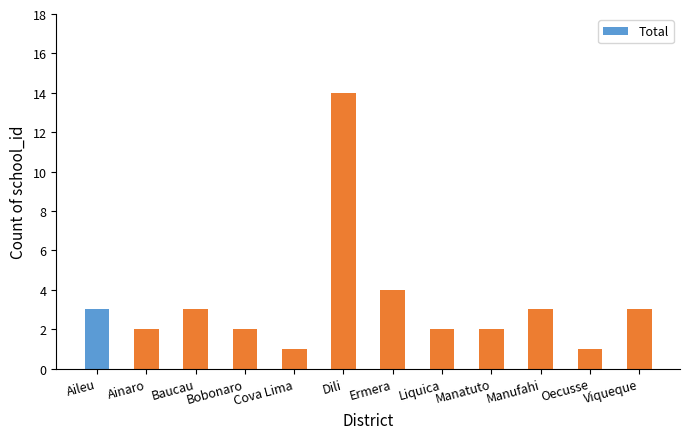

What is the sum of the values at Baucau and Viqueque?

6